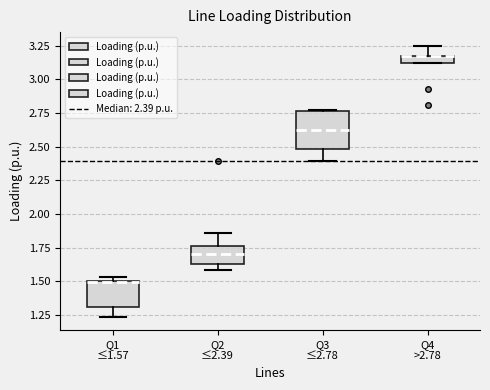

Where is the upper edge of the box for Q3 ≤2.78 on the y-axis? The values are not printed on the chart, so give them approximately, as read against the axis.

2.75